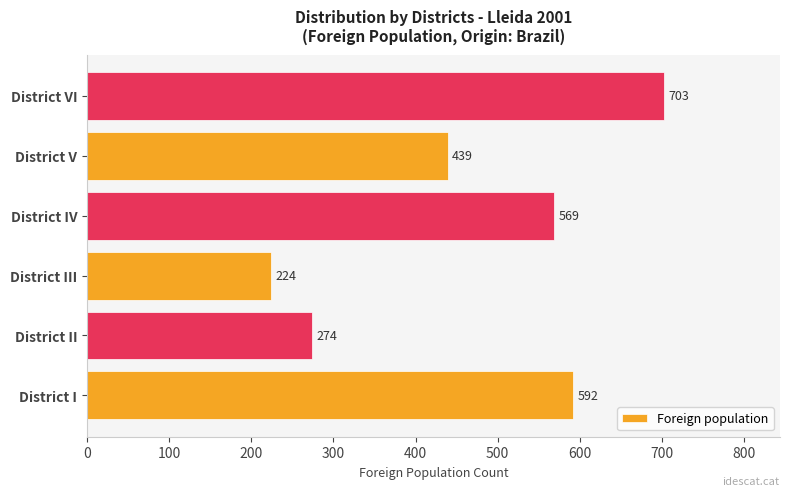

Read the value at District II, to the nearest 10.

270